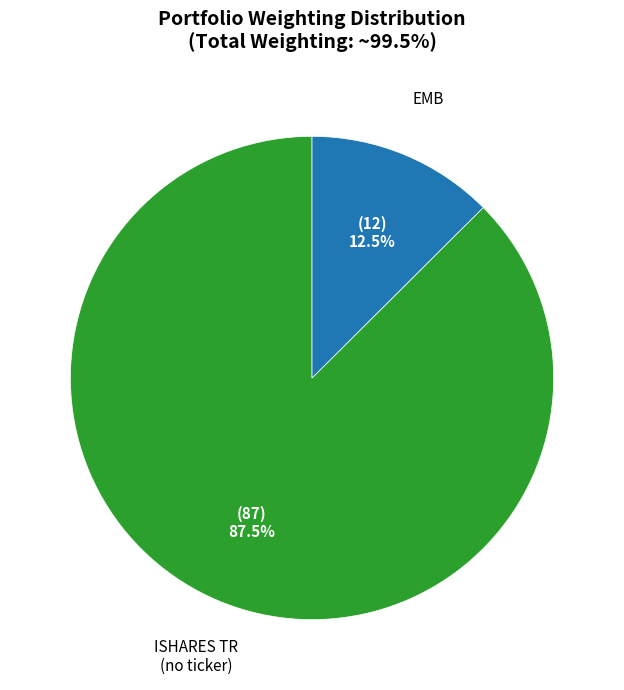

Does ISHARES TR (no ticker) account for over 50% of the chart?

Yes